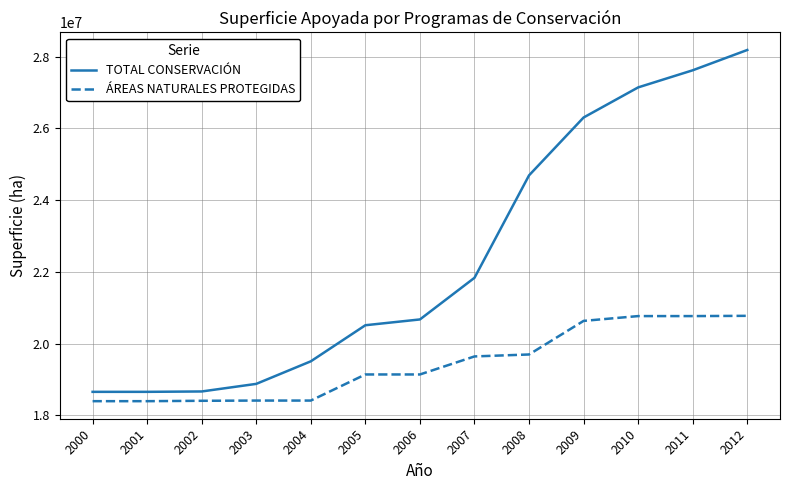

Is it true that ÁREAS NATURALES PROTEGIDAS equals 32465692.2 at 2001?

False